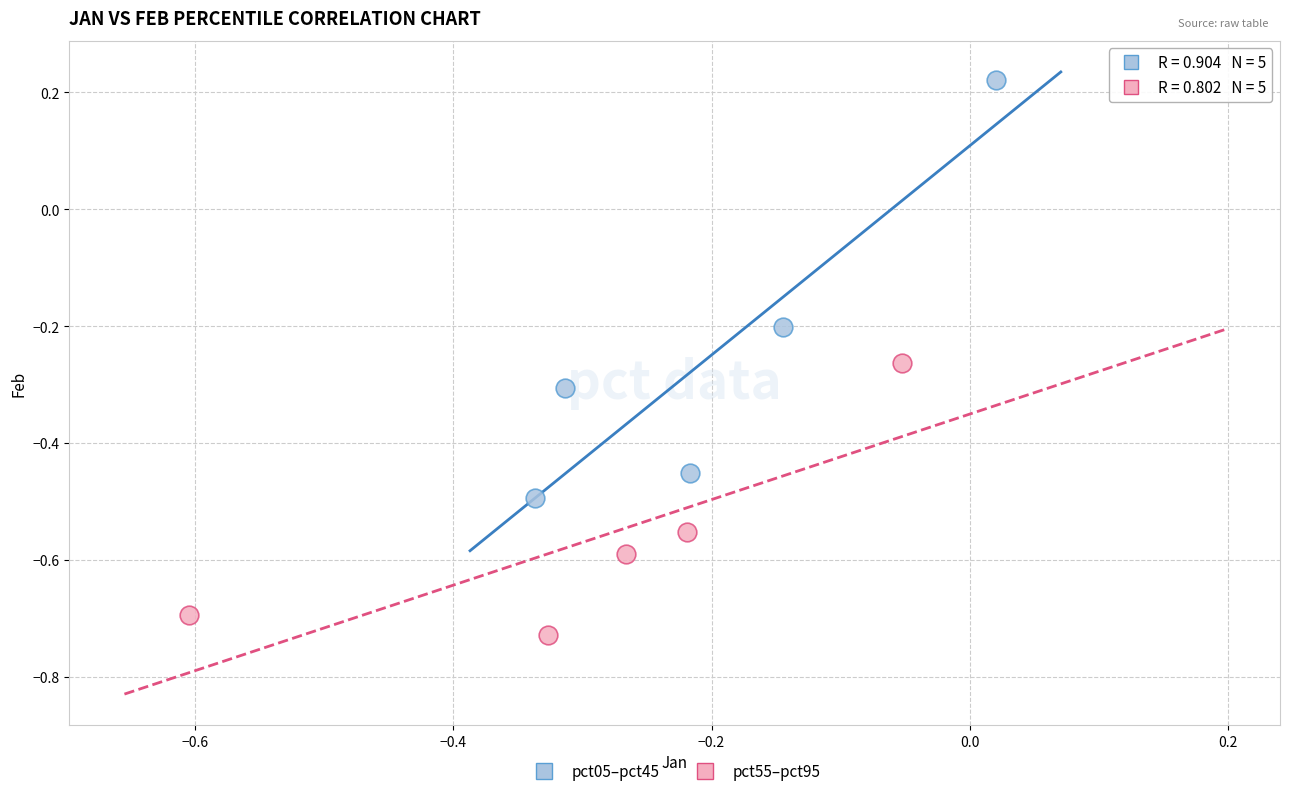

Which series has the largest Y range (max minus min)?

pct05–pct45